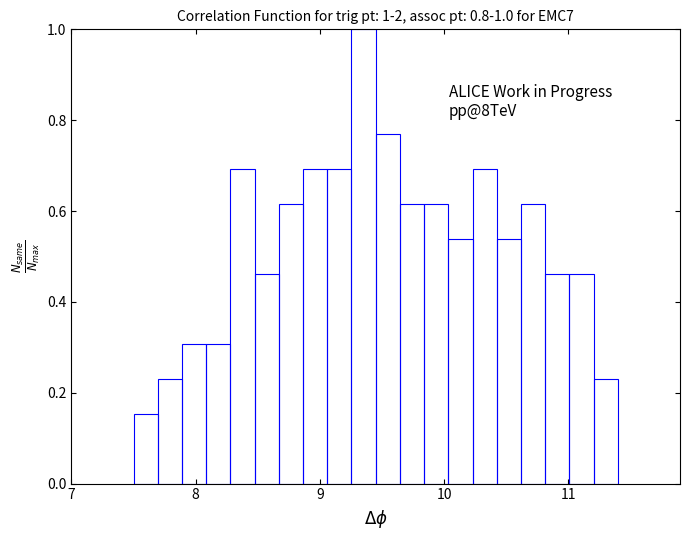

Read against the x-axis, roughly where is the centre of the tallest bar?

9.4